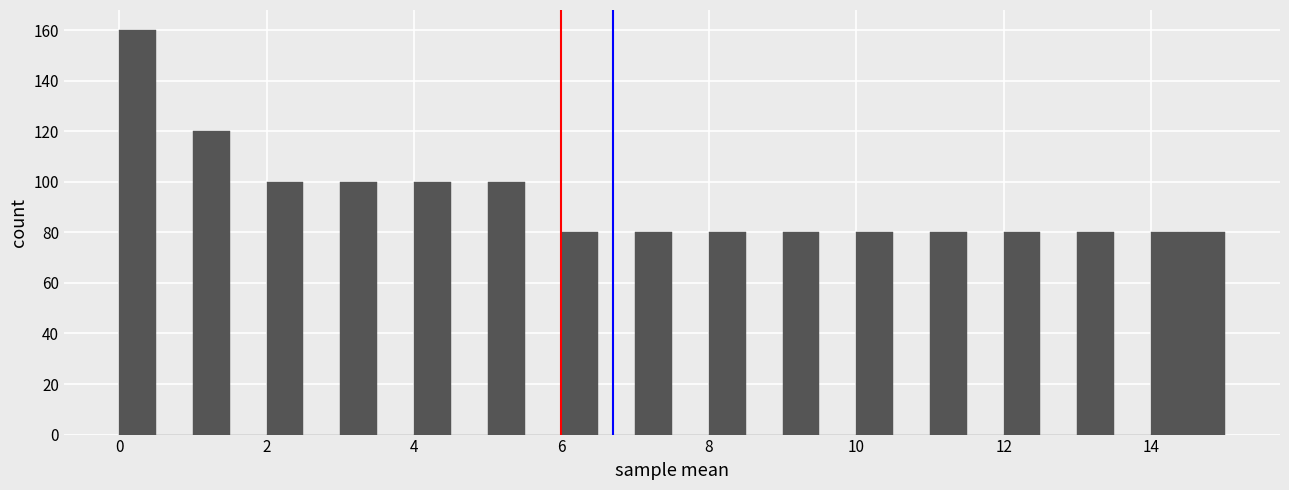

Read against the x-axis, roughly where is the centre of the tallest bar?

0.2